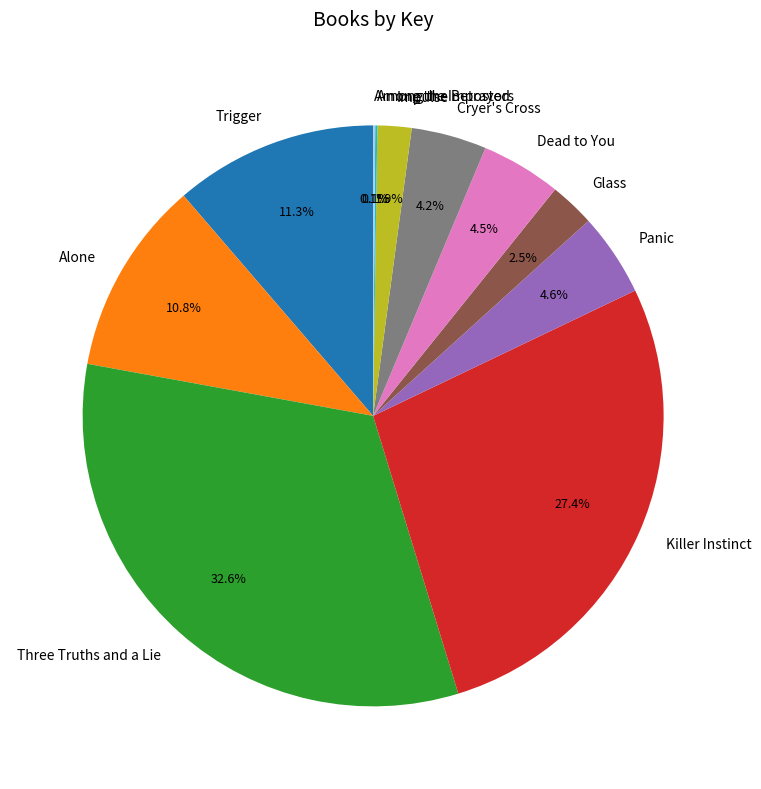

To the nearest percent, what is the average slice percentage?

9%